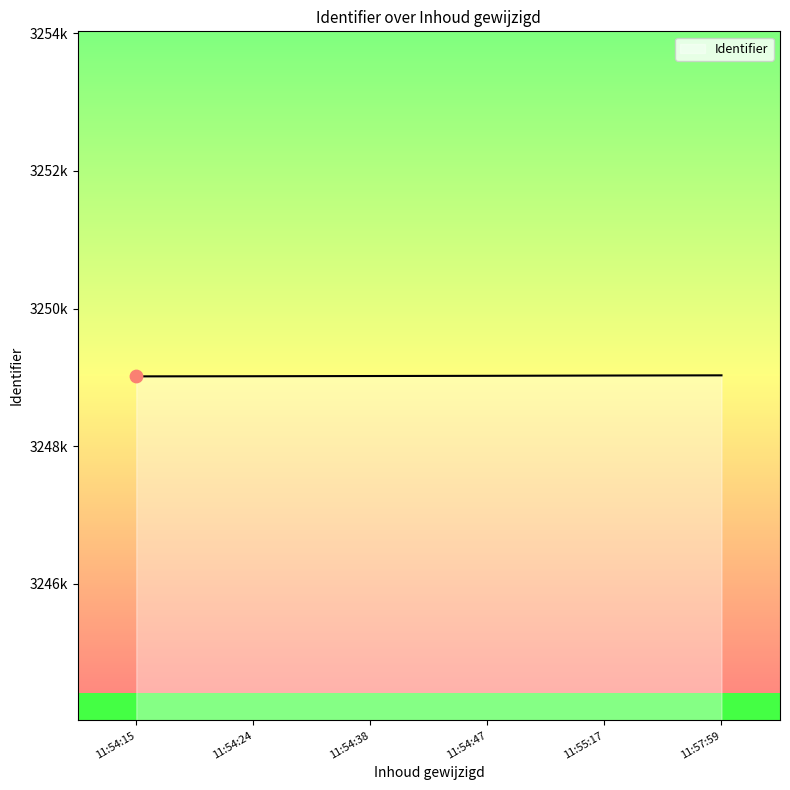

Does the chart have visible grid lines?

No